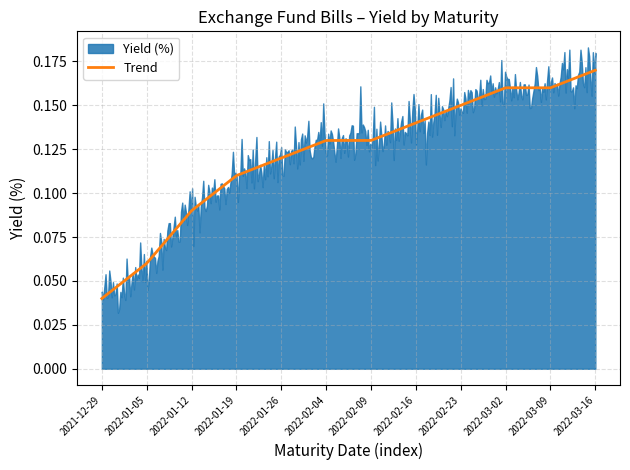

Between 2021-12-29 and 2022-01-26, which is larger?

2022-01-26